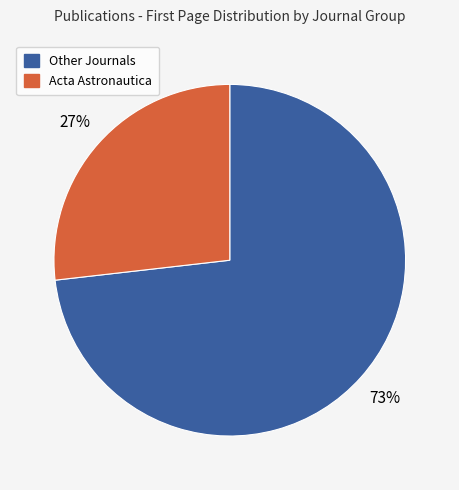

Does any single category account for the majority?

Yes